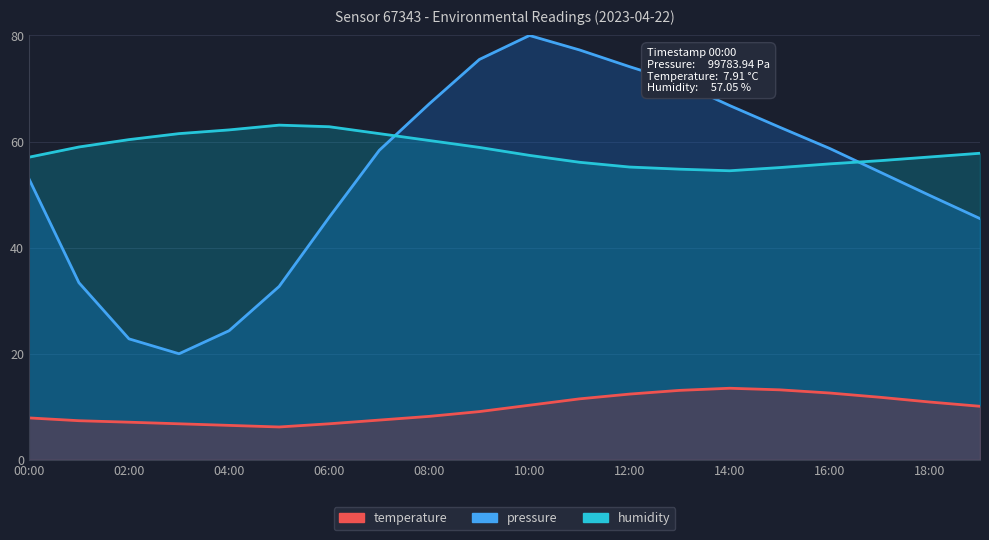

Which has a higher value, 18:00 or 04:00?

18:00